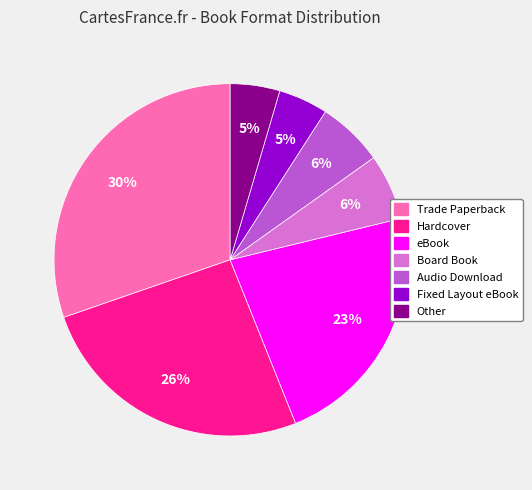

Do Board Book and Trade Paperback together represent more than half of the pie?

No